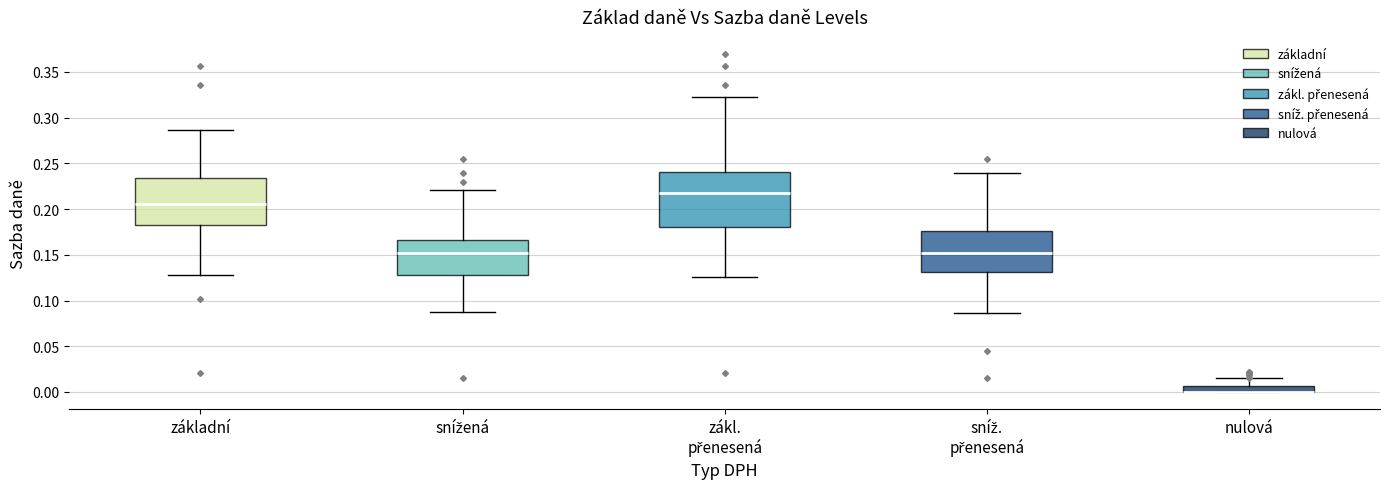

Which box is the tallest, from its lower edge to its upper edge?

zákl. přenesená